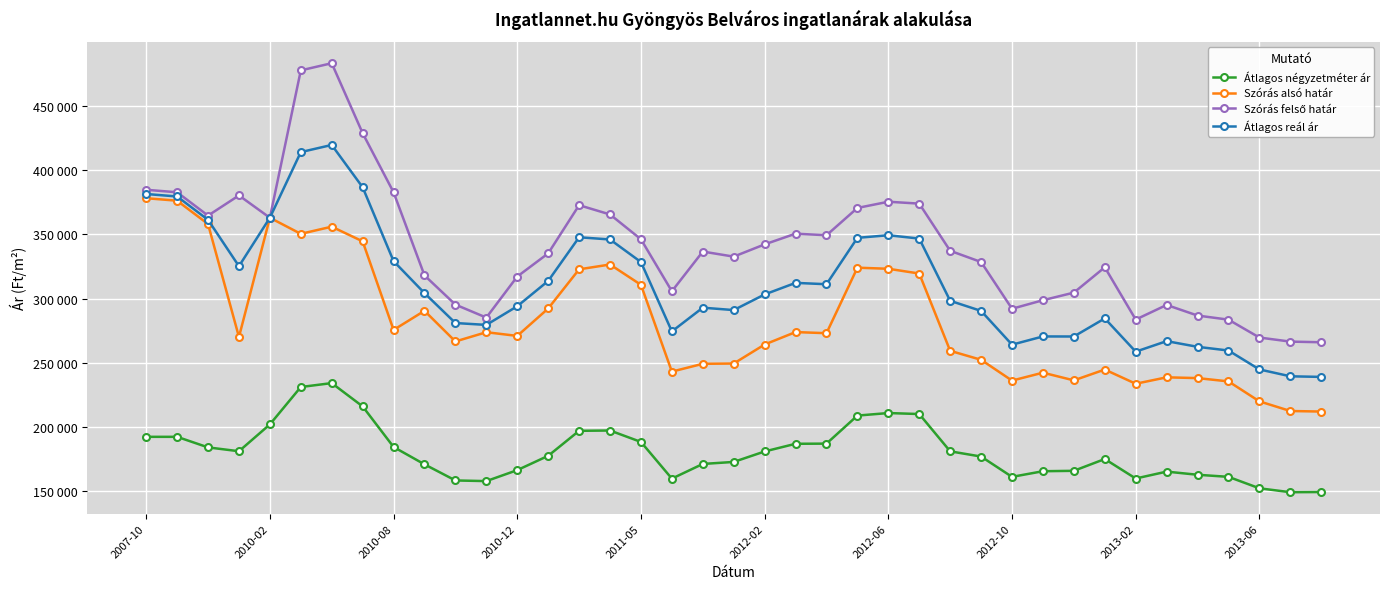

Does the chart have visible grid lines?

Yes